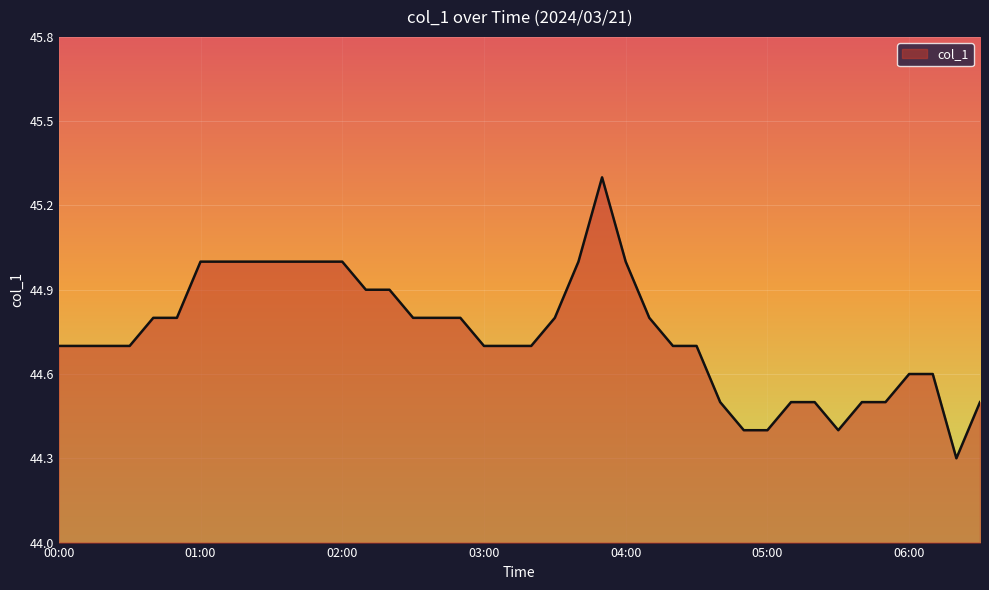

What is the difference between the maximum and minimum values?

1.0